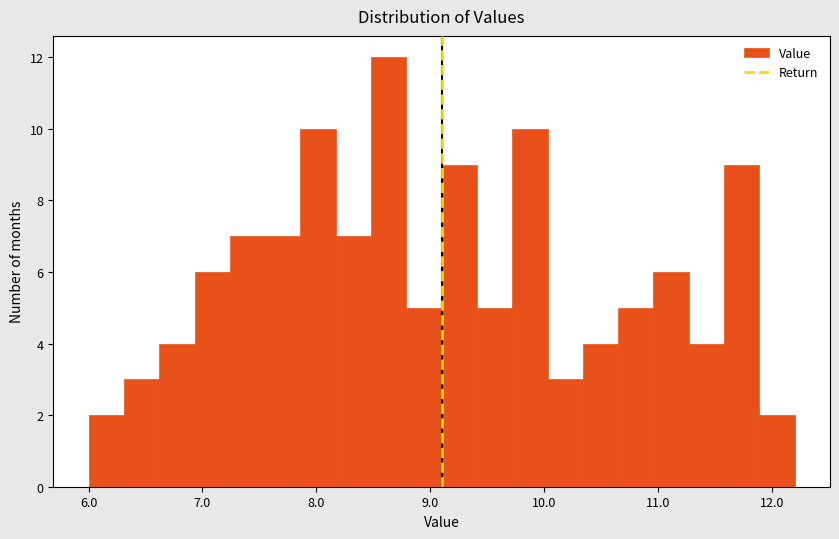

Around what value on the x-axis is the tallest bar? Give the approximate position of its centre, as read against the axis.

8.6